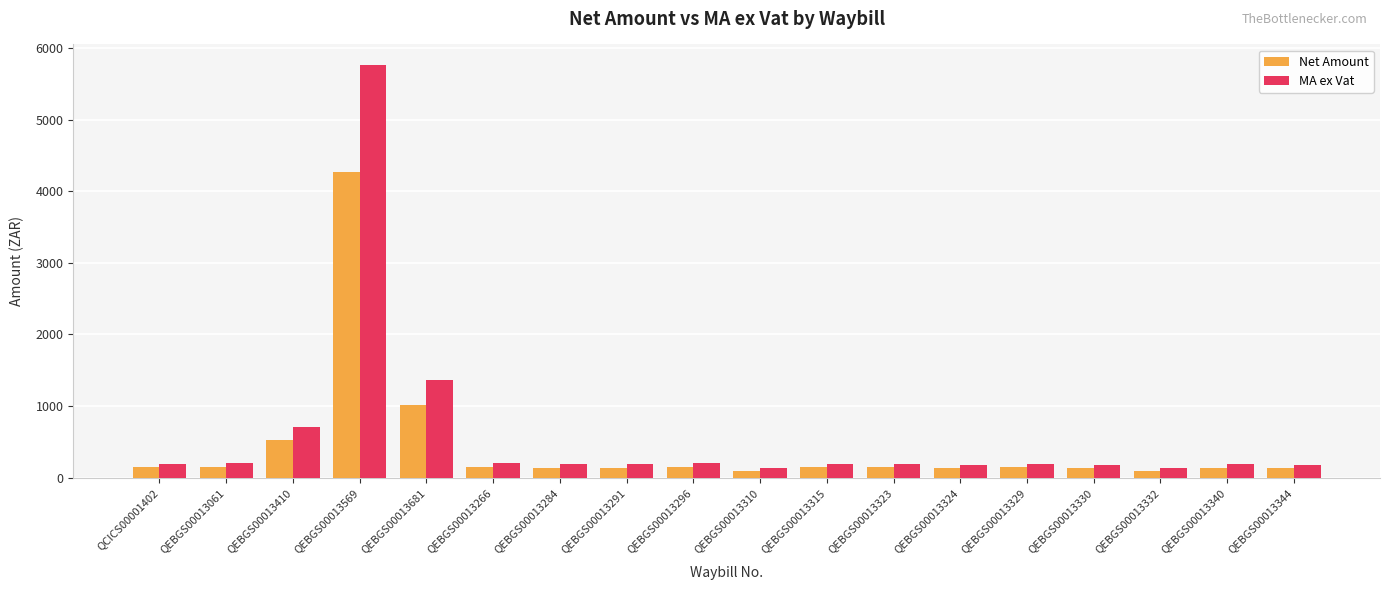

What is the minimum value for MA ex Vat?

132.3